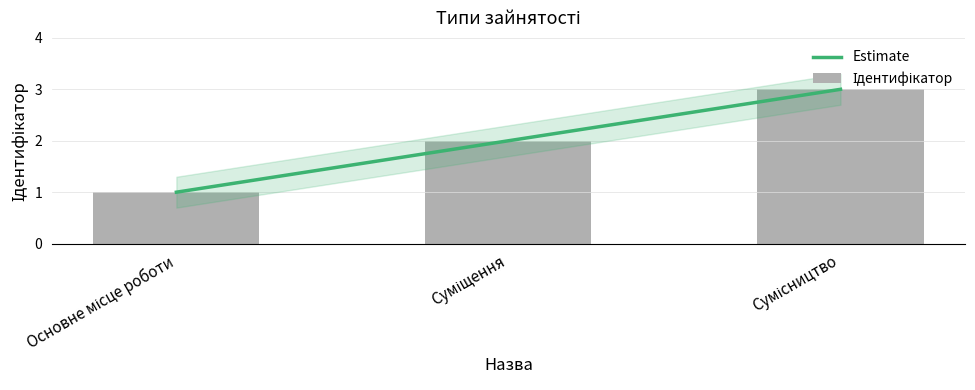

What is the label of the 1st bar from the left?

Основне місце роботи